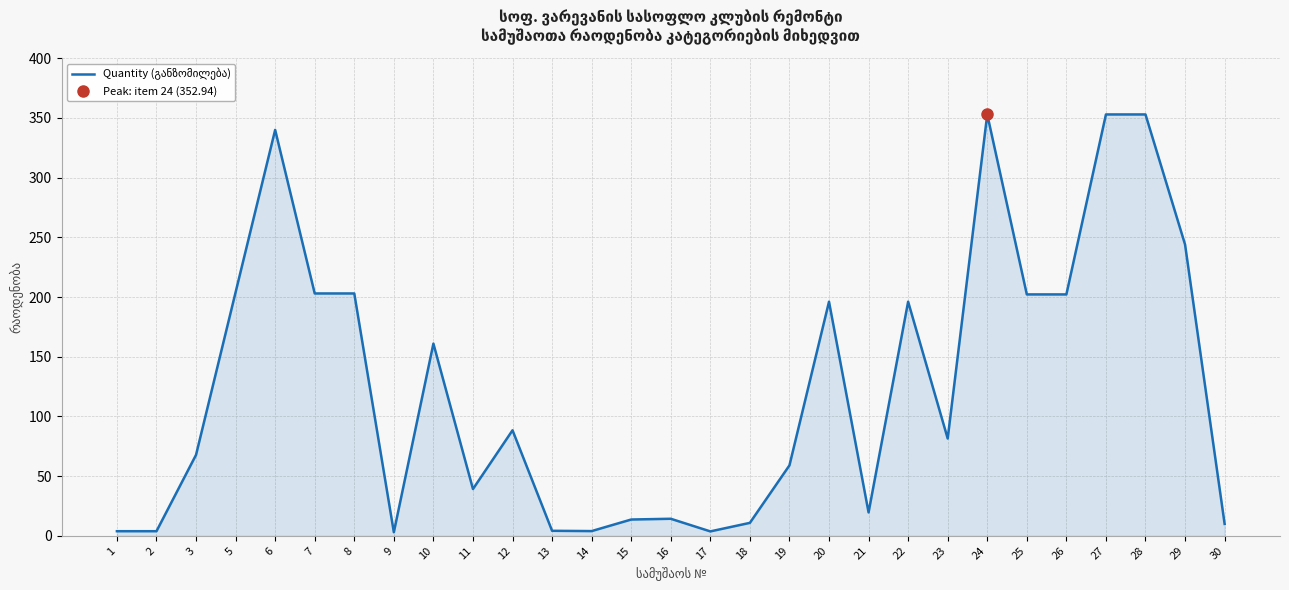

Between 15 and 18, which is larger?

15